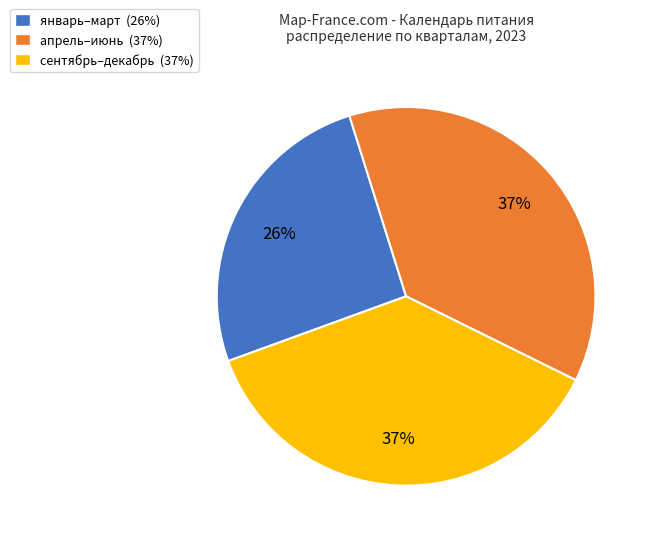

How many slices are in this pie chart?

3